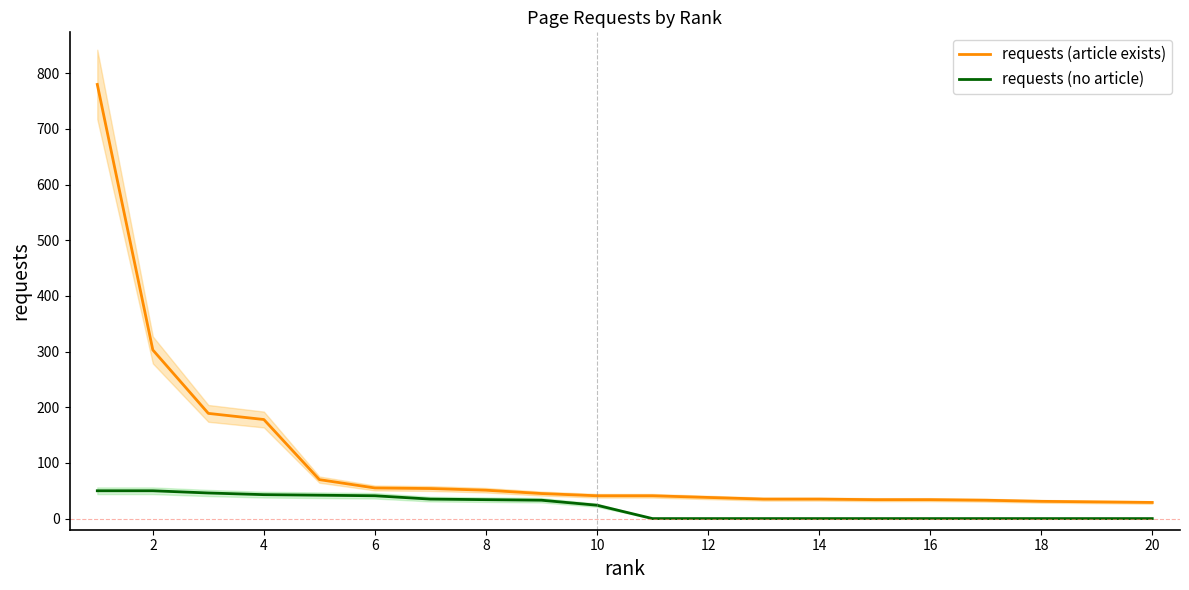

True or false: requests (no article) and requests (article exists) cross at least once.

False